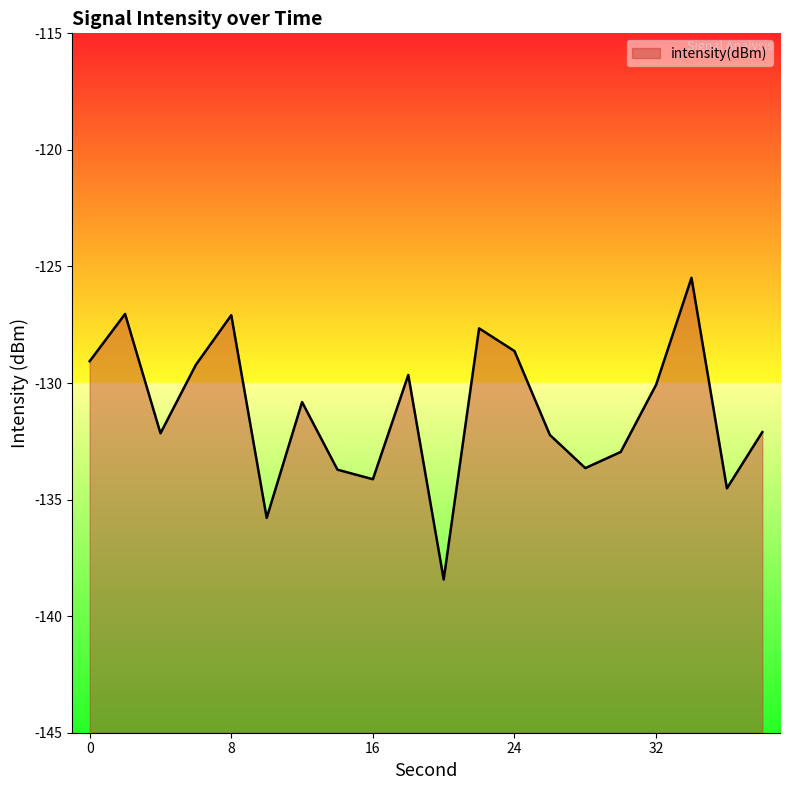

At which category does the data reach its first local peak?

2